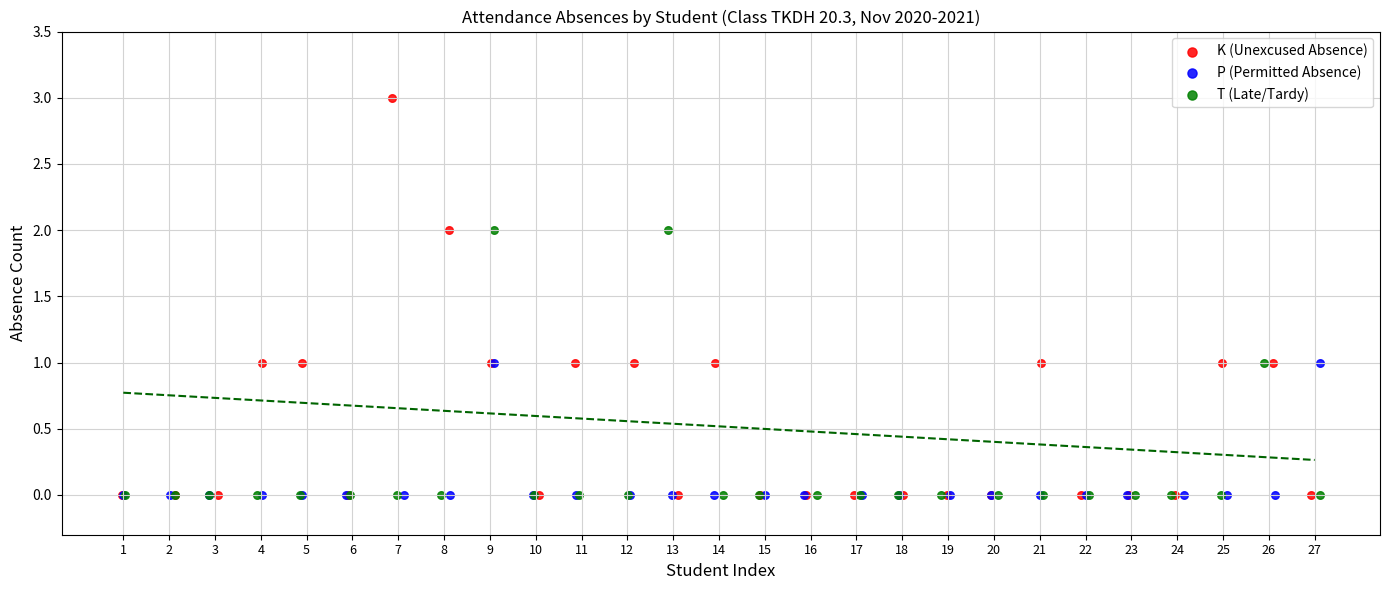

Which series contains the highest Y value?

K (Unexcused Absence)